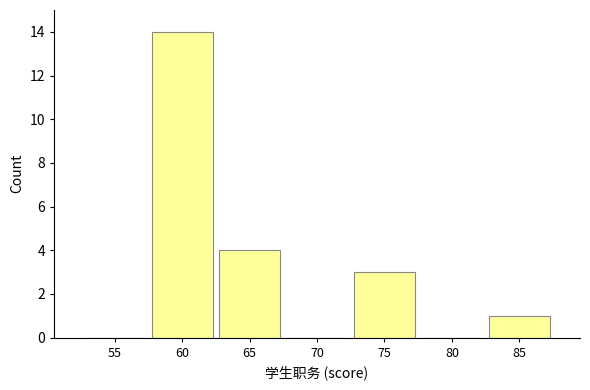

Reading left to right, what are all the values shown in this chart?

55=0	60=14	65=4	70=0	75=3	80=0	85=1